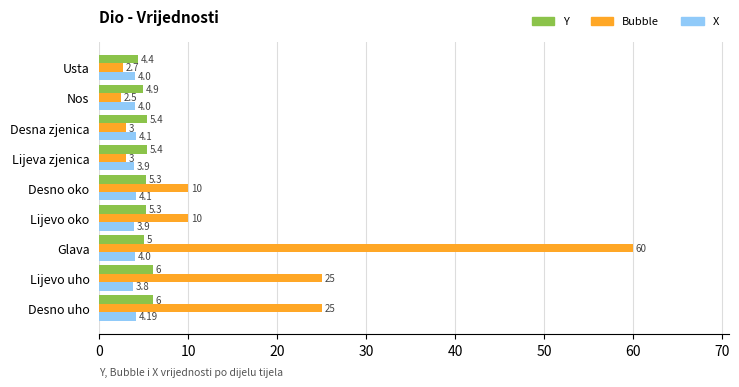

At which label is Y closest to 5?

Glava